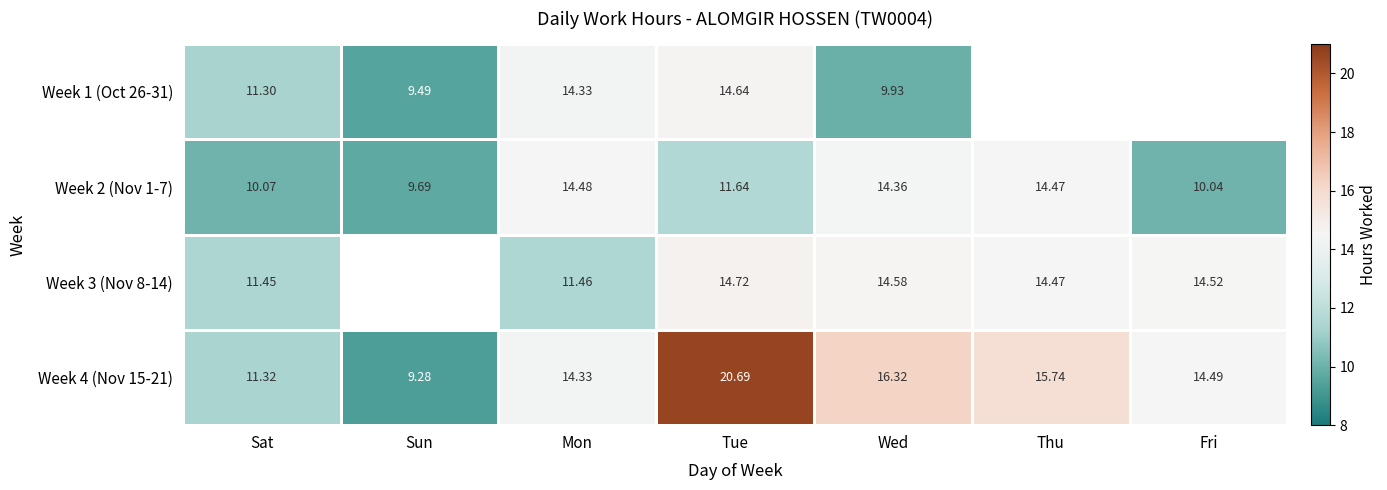

What is the difference between the highest and lowest values at Sun?

0.4